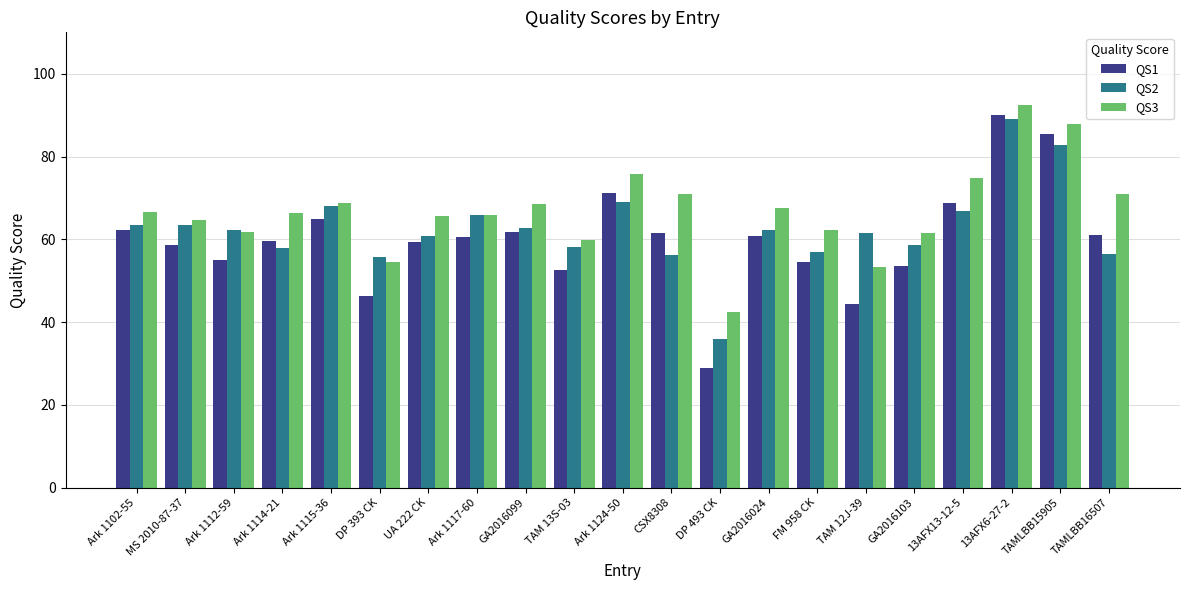

Which category has the highest value across all series?

13AFX6-27-2